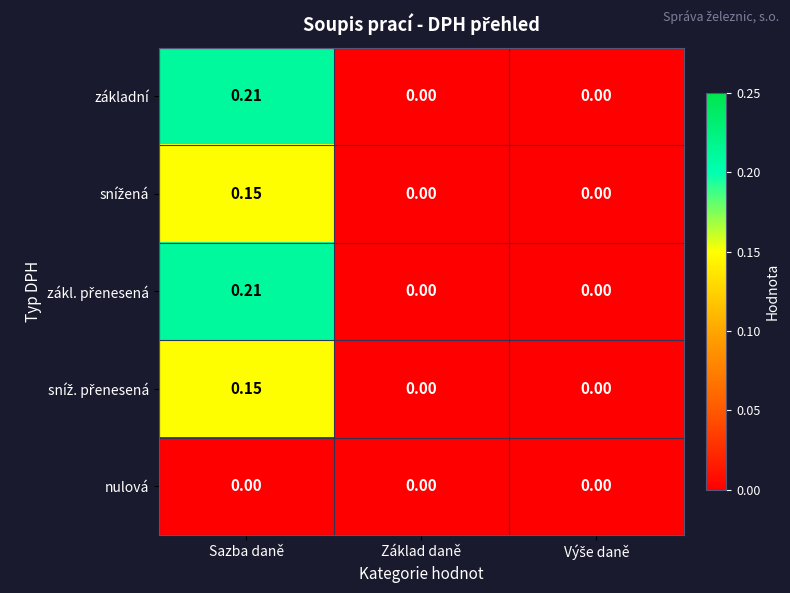

At which category is the sum across all series the highest?

Sazba daně